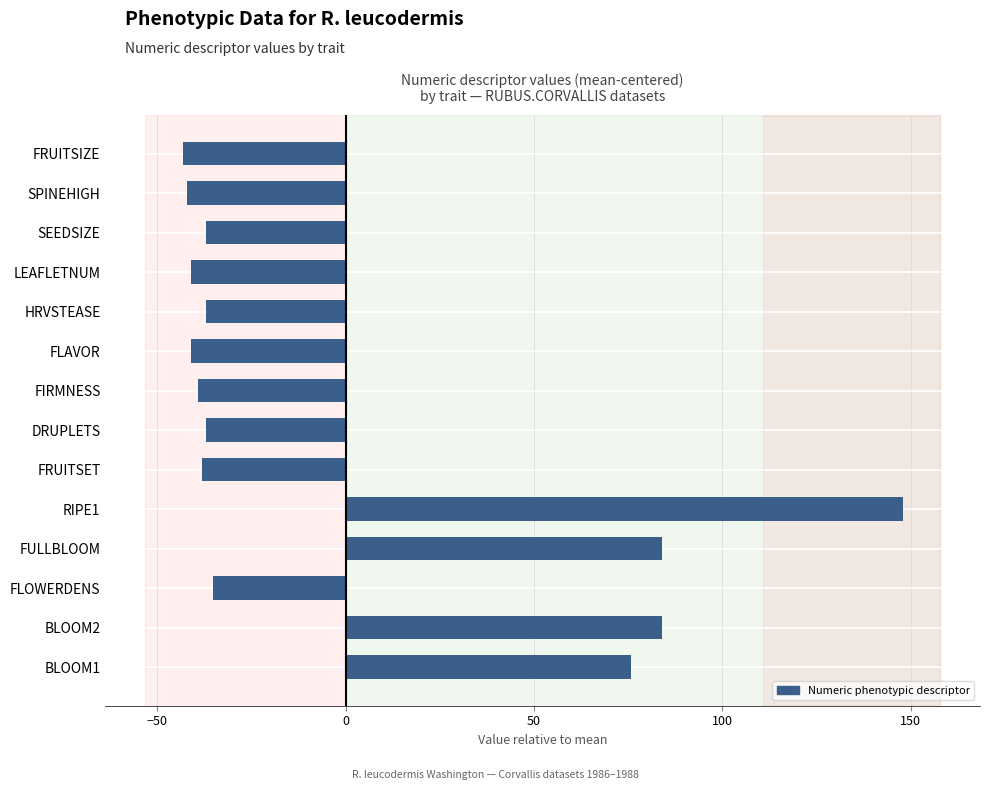

How many categories are shown in the chart?

14